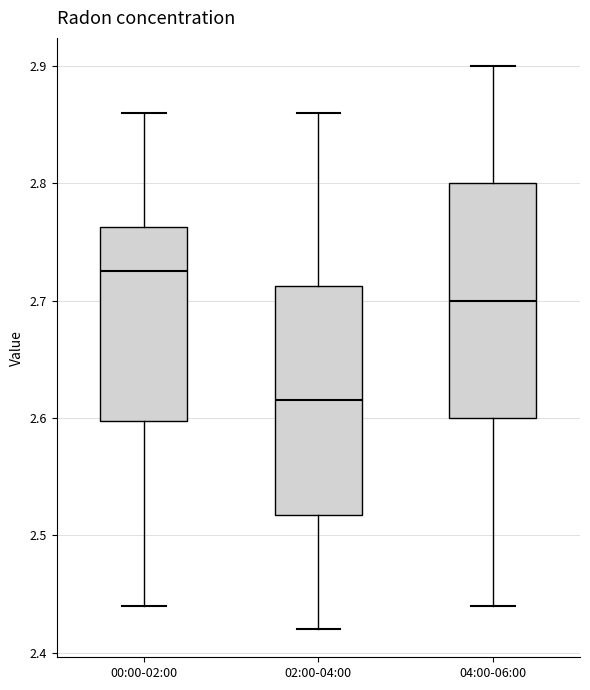

Which box's median line is the lowest?

02:00-04:00